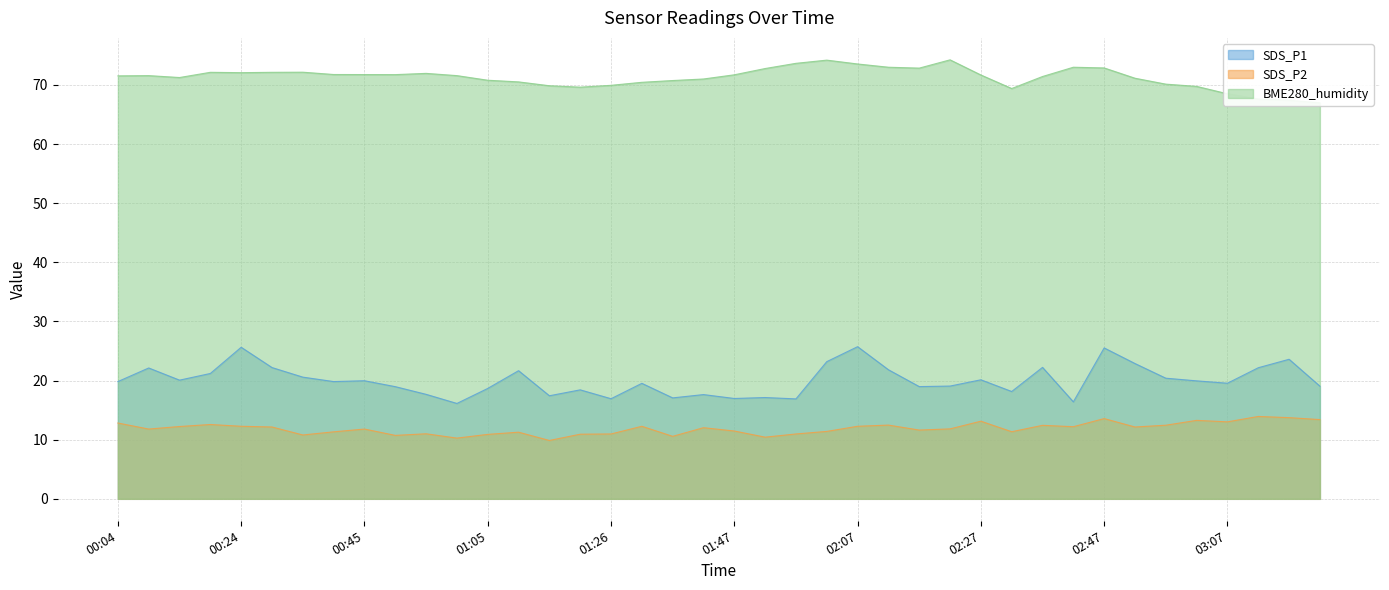

What are all the series names shown in the legend?

SDS_P1, SDS_P2, BME280_humidity